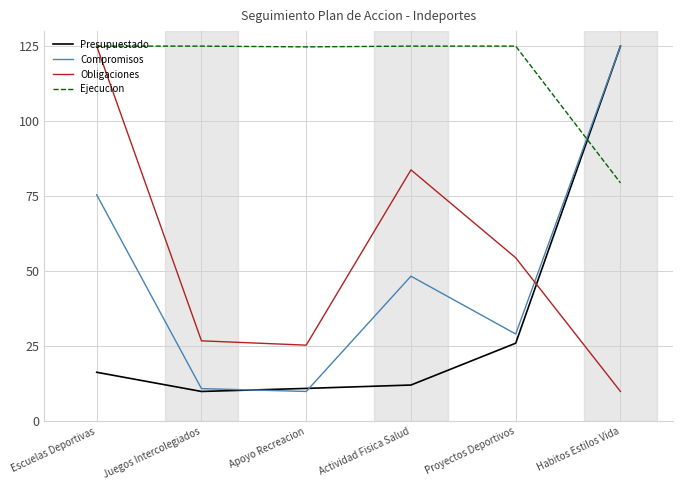

At how many categories does at least one series exceed 56?

6